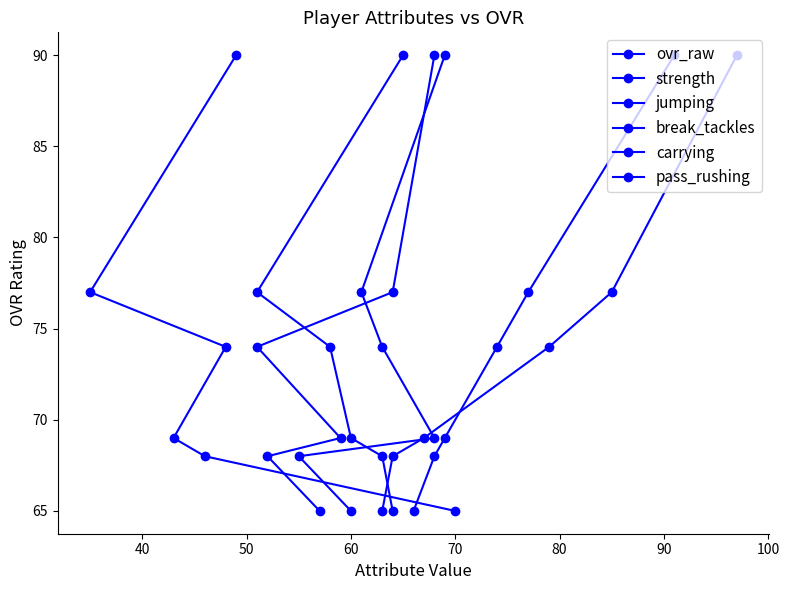

The value of ovr_raw at 80 is 65. True or false?

True